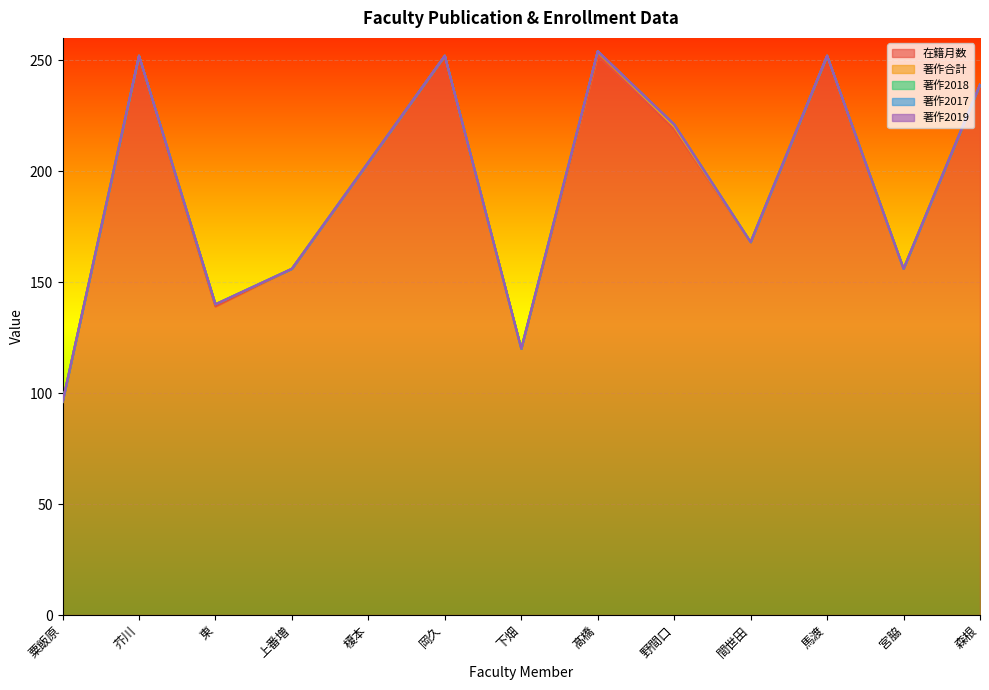

True or false: 著作2019 has a value of 0 at 森根.

True